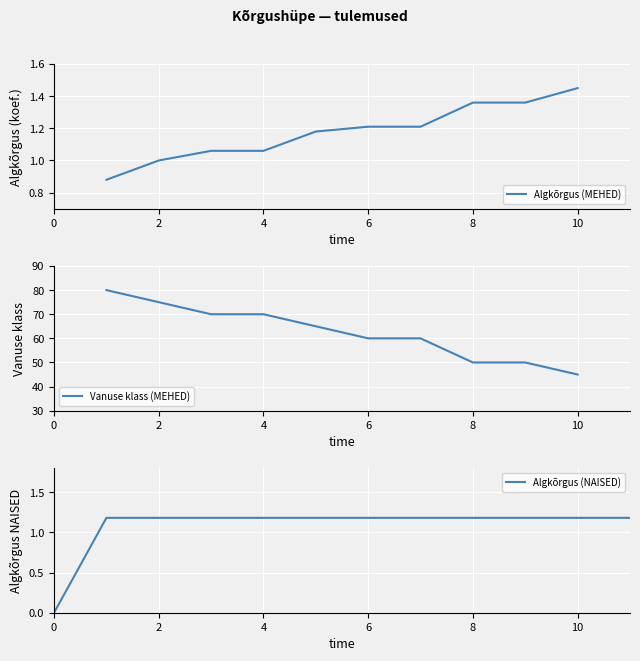

Which category has the highest value in the Algkõrgus (MEHED) series?

10